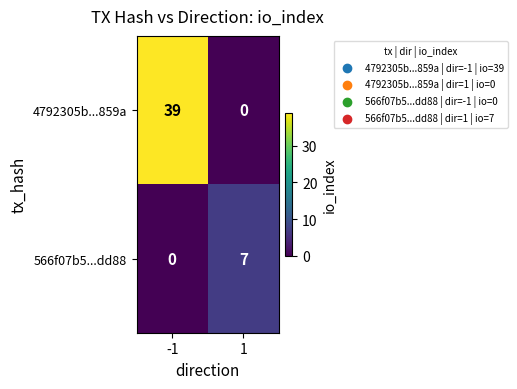

At which category does the chart reach its peak across all series?

-1